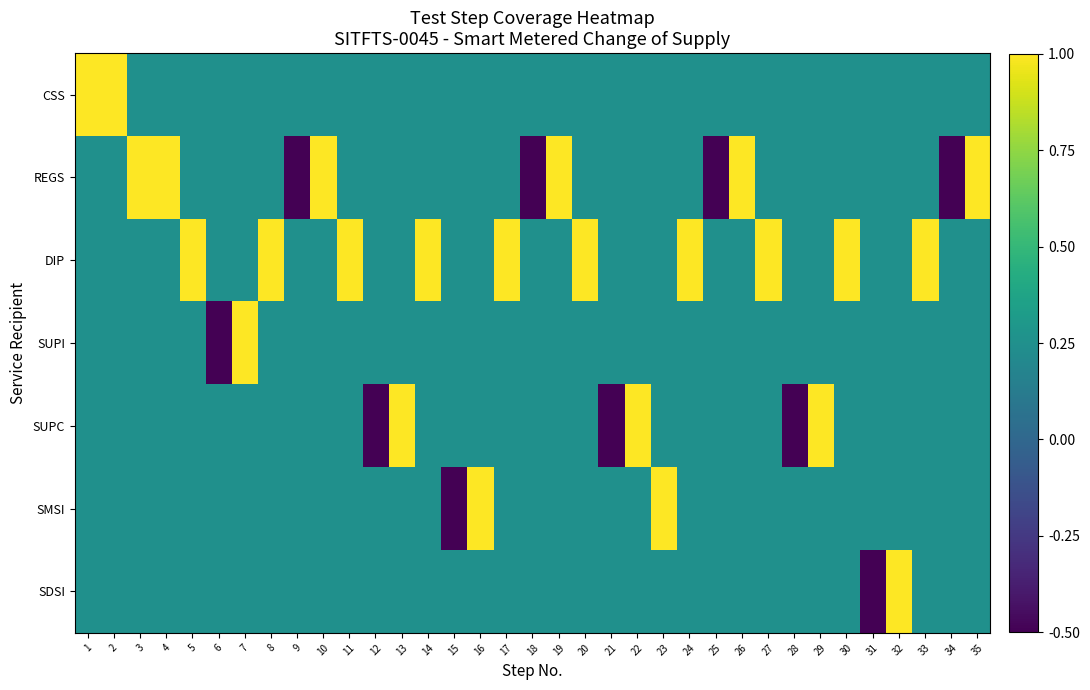

Which series has the widest spread of values?

REGS